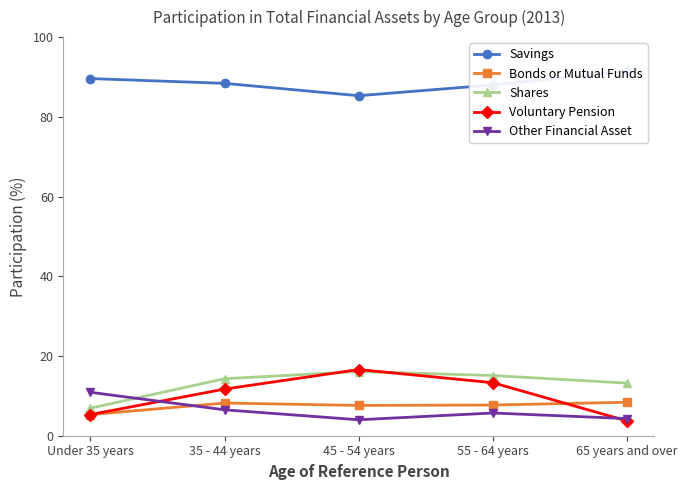

What is the total value across all series at 45 - 54 years?

129.6